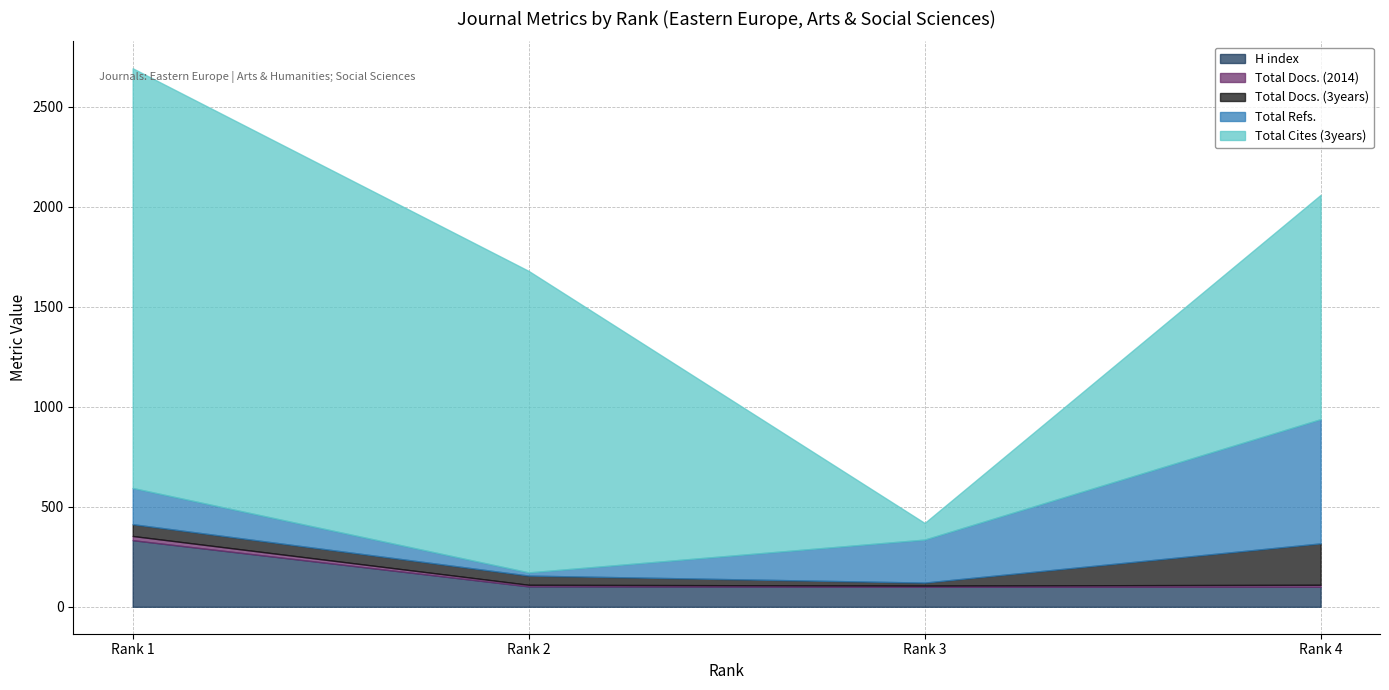

Which has a higher value, Rank 4 or Rank 2?

Rank 2